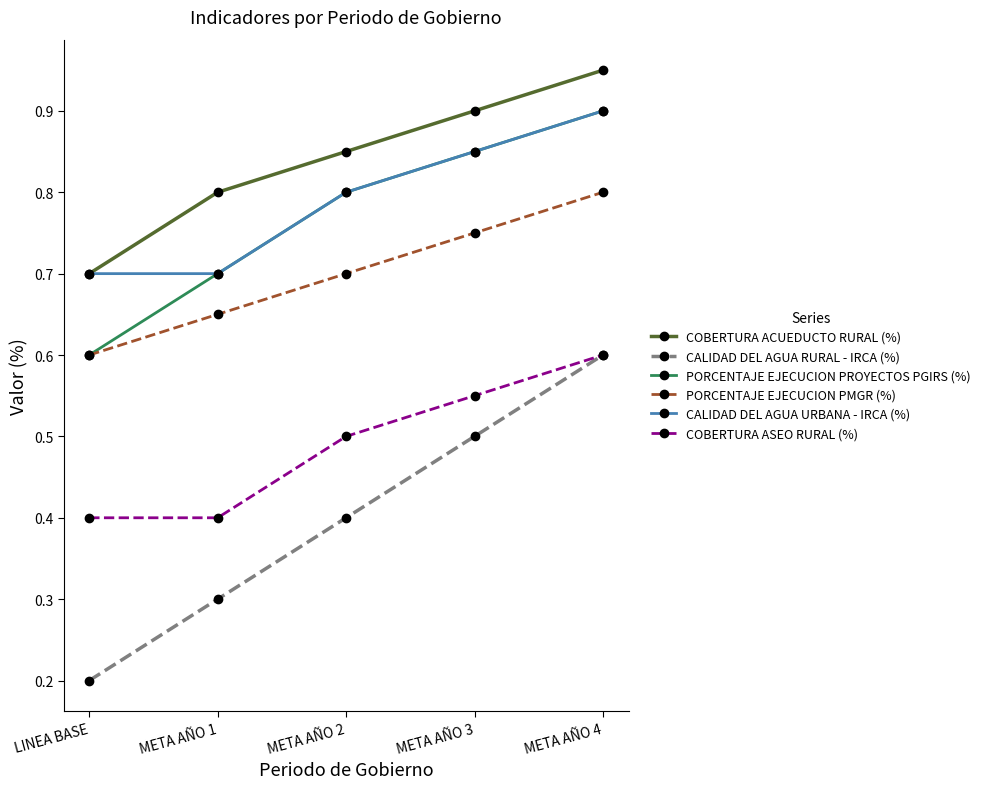

What is the label of the 3rd point from the left?

META AÑO 2